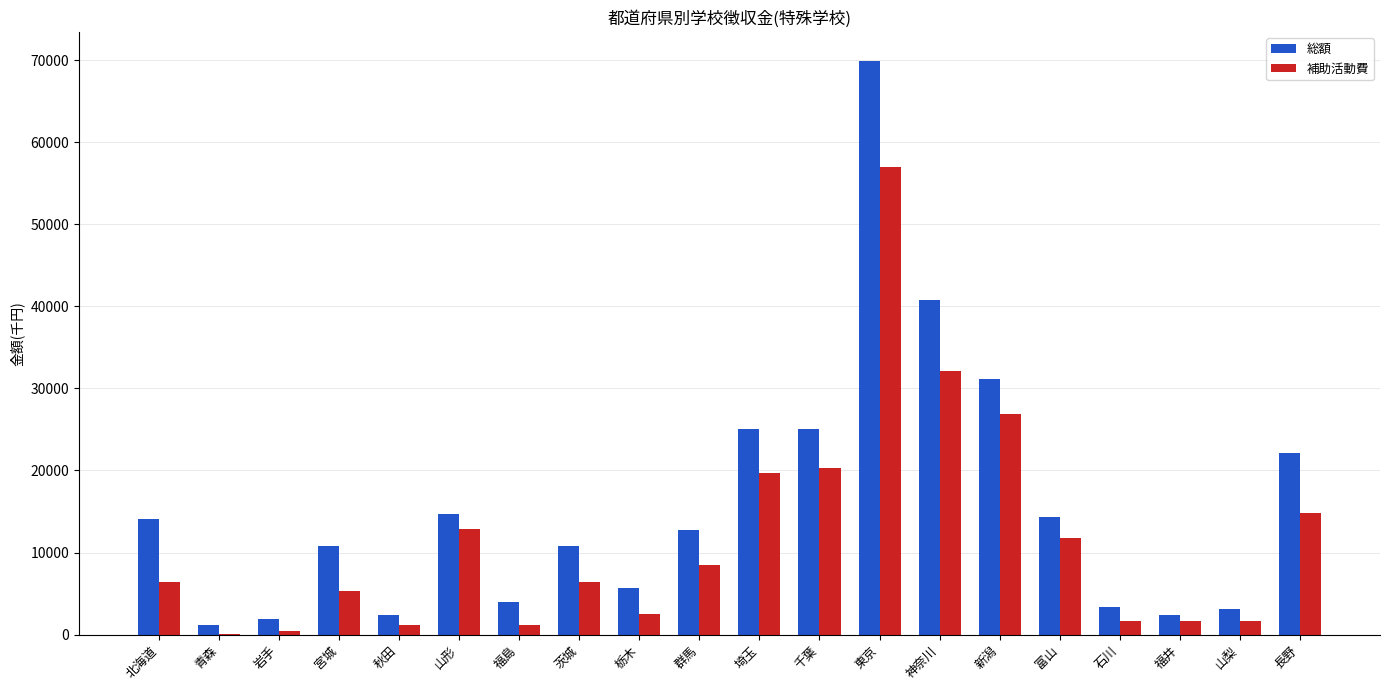

Which series changed the most between 岩手 and 山形?

総額